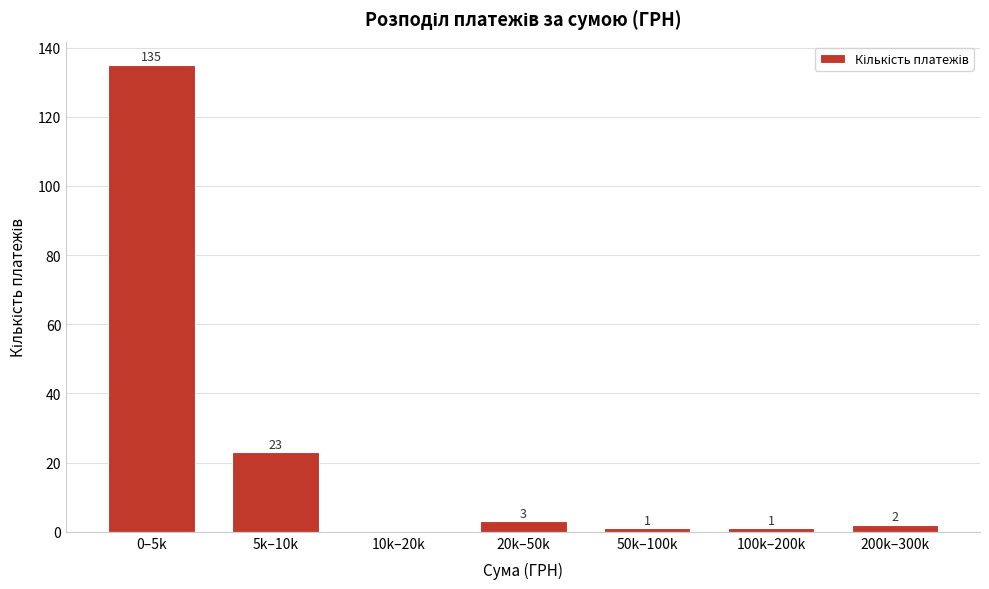

Reading left to right, list all the values displayed in this chart.

0–5k=135	5k–10k=23	10k–20k=0	20k–50k=3	50k–100k=1	100k–200k=1	200k–300k=2